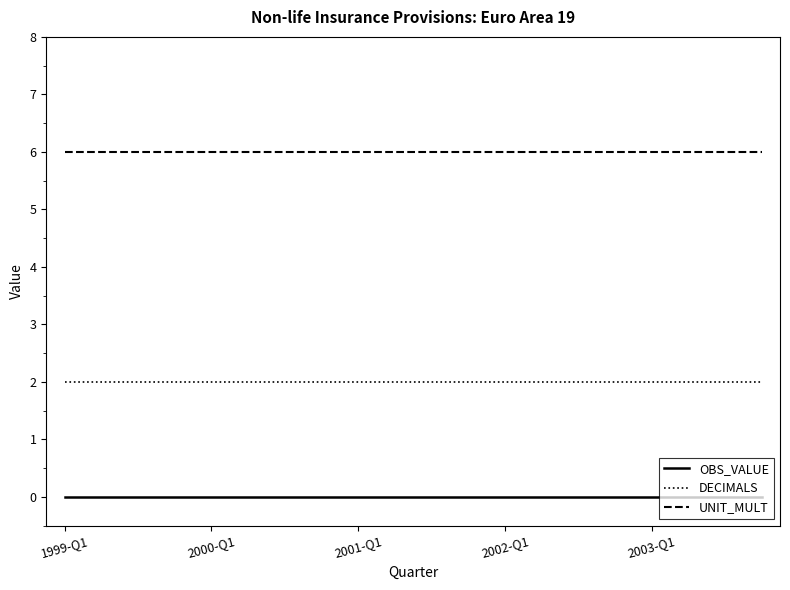

List the series in order of their peak value, lowest first.

OBS_VALUE, DECIMALS, UNIT_MULT